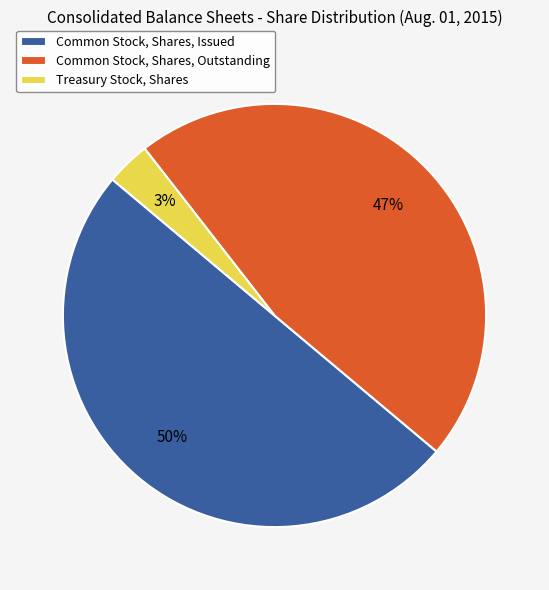

Which has a higher value, Treasury Stock, Shares or Common Stock, Shares, Issued?

Common Stock, Shares, Issued